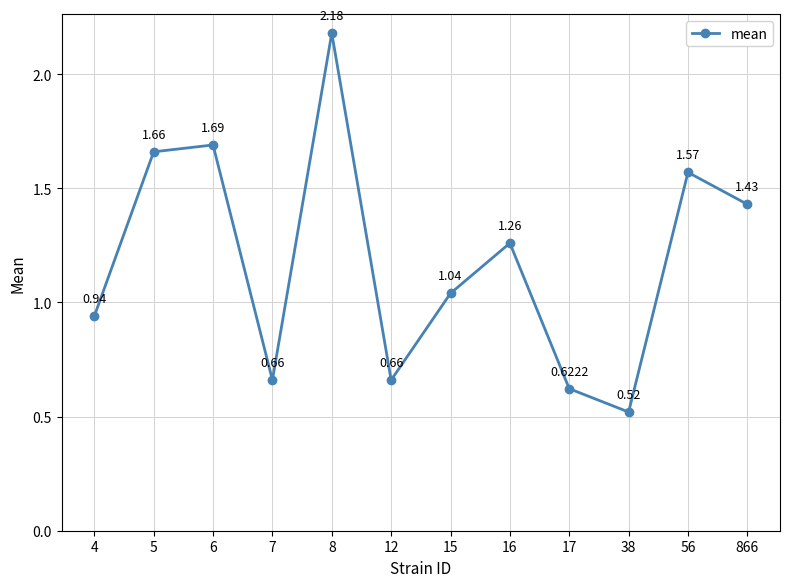

Is it true that the value at 8 is 0.5?

False